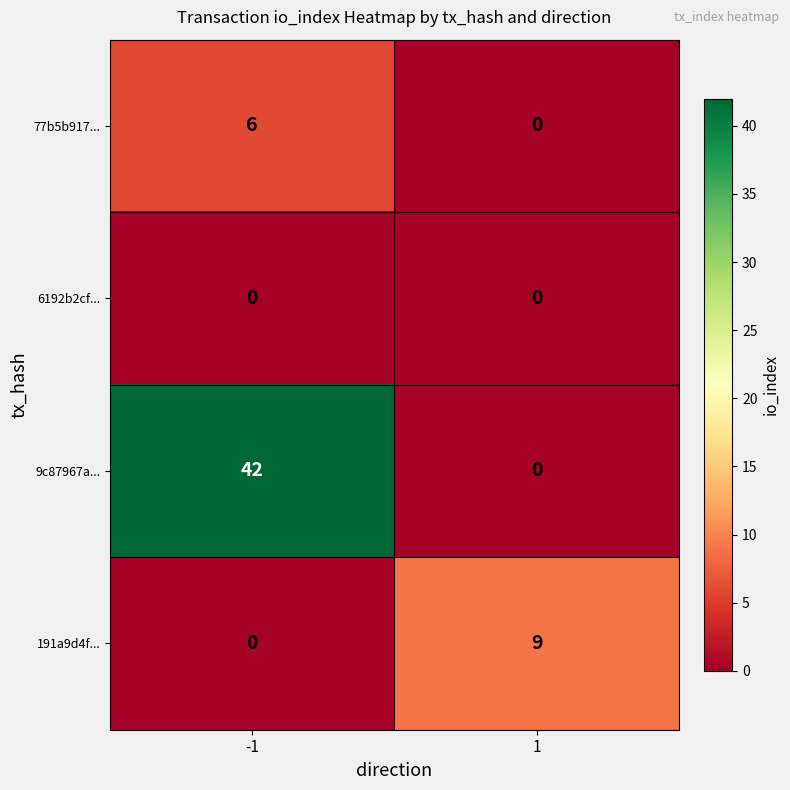

Which series has the largest total across all categories?

9c87967a...